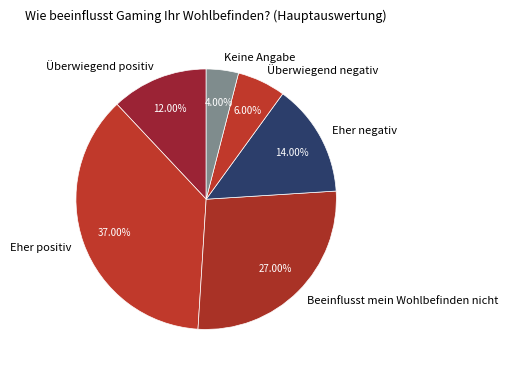

What percentage is NOT represented by Keine Angabe?

96.0%